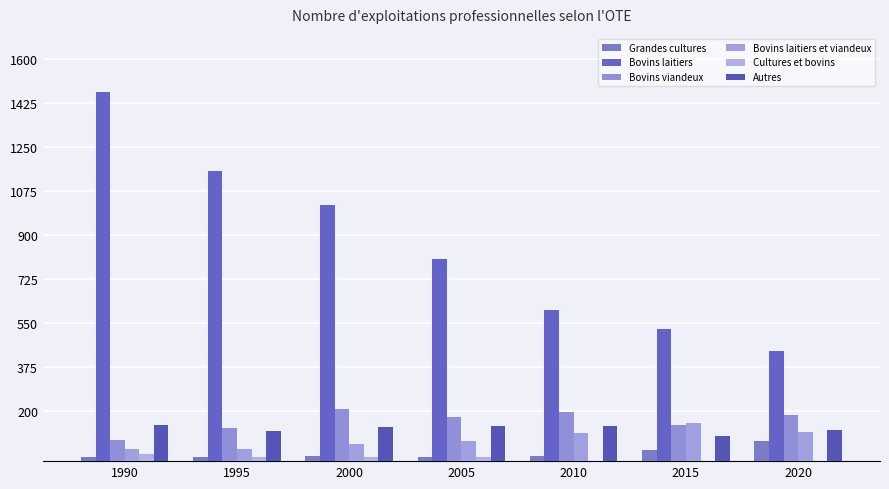

How many series are shown in this chart?

6